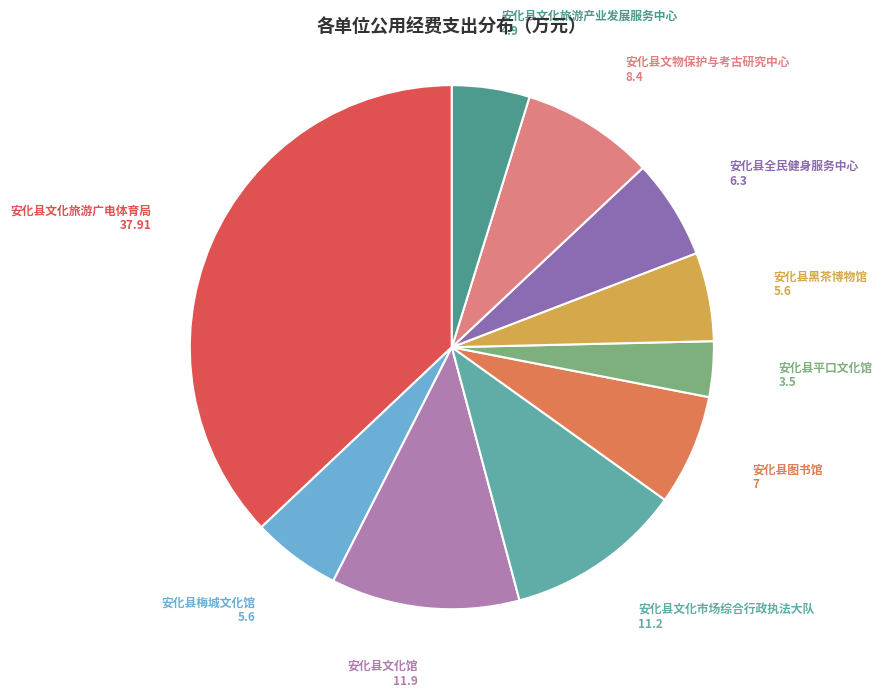

How many slices are in this pie chart?

10